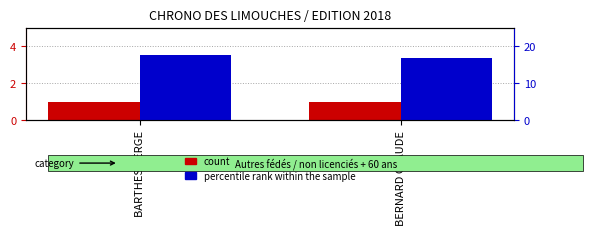

Which series has the largest range (max minus min)?

percentile rank within the sample